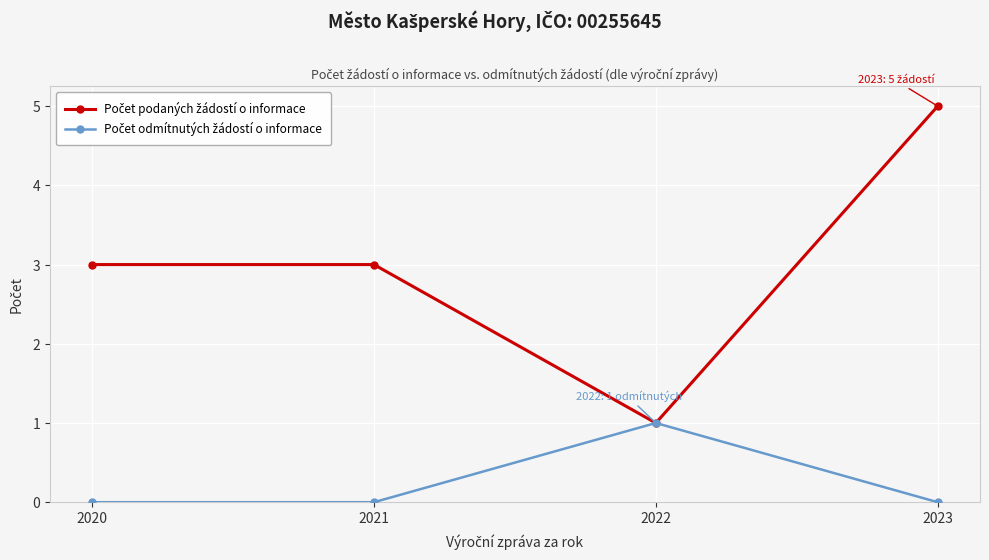

What is the spread (max minus min) of values at 2020?

3